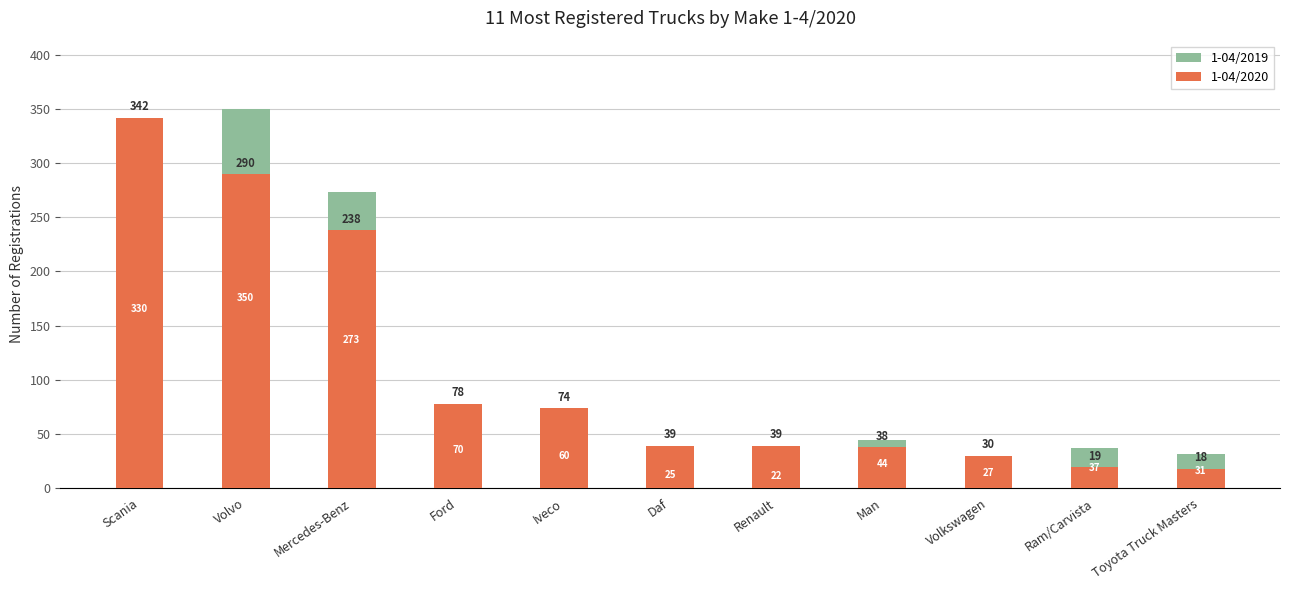

What is the label of the 7th bar from the right?

Iveco